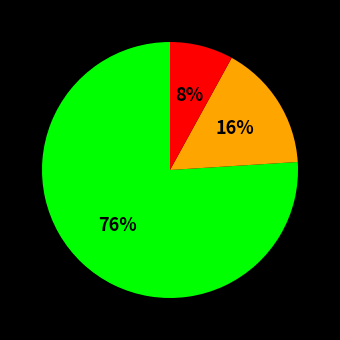

To the nearest percent, what is the difference between the largest and smallest slice percentages?

68%